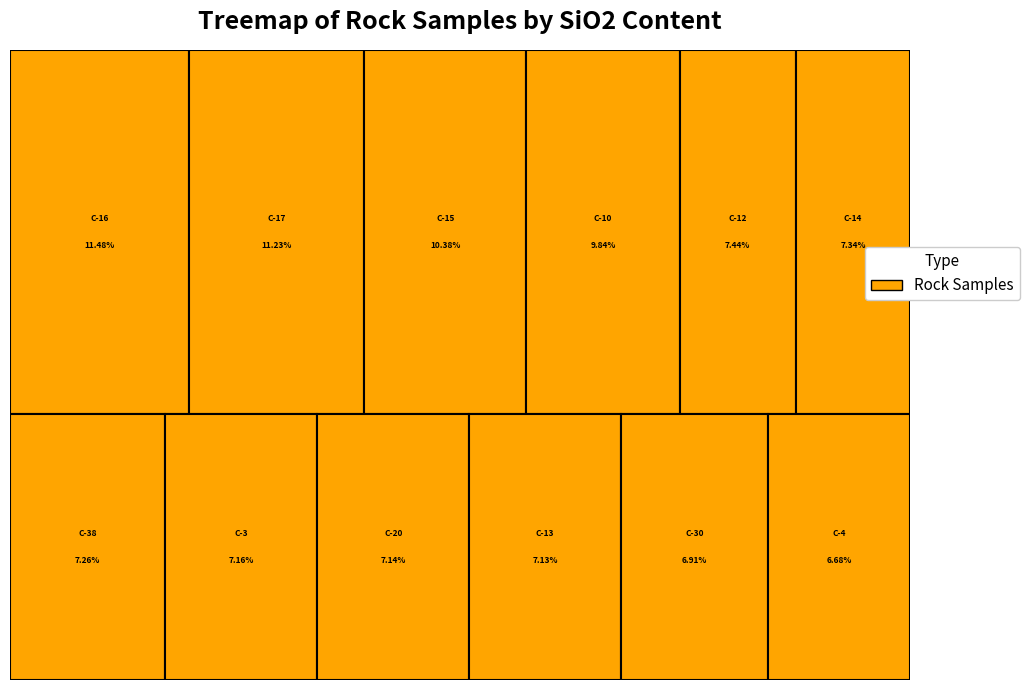

To the nearest percent, what is the combined percentage of C-30 and C-13?

14%